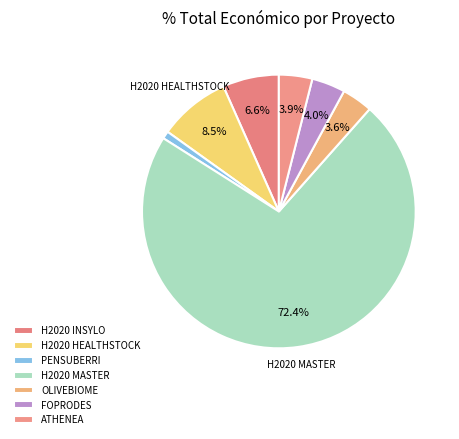

How many segments does this pie chart have?

7